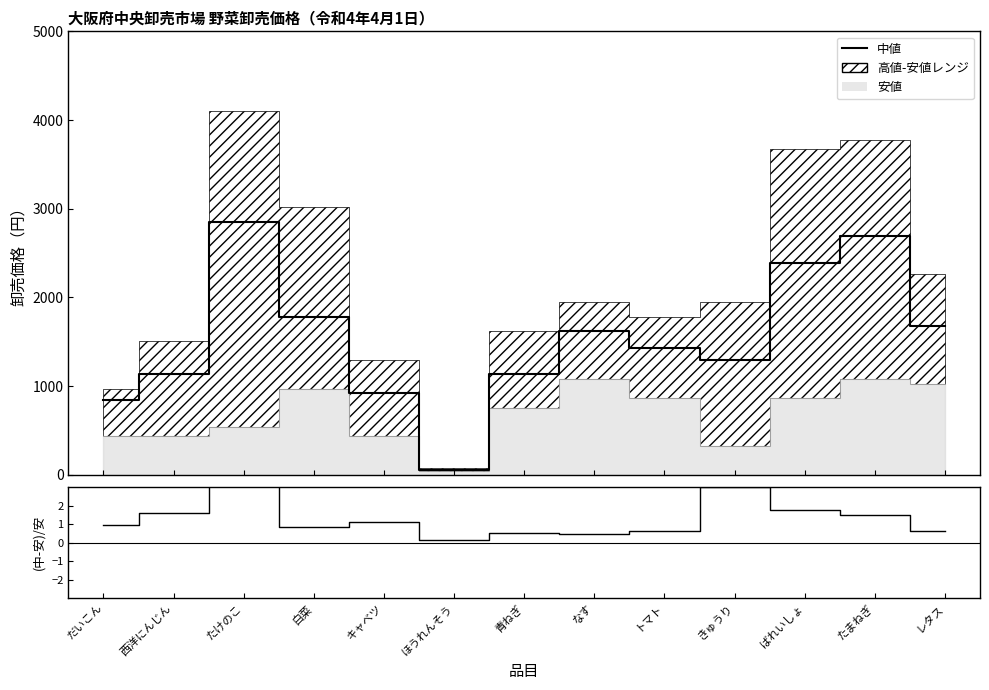

At which category does 中値 reach its first local peak?

たけのこ